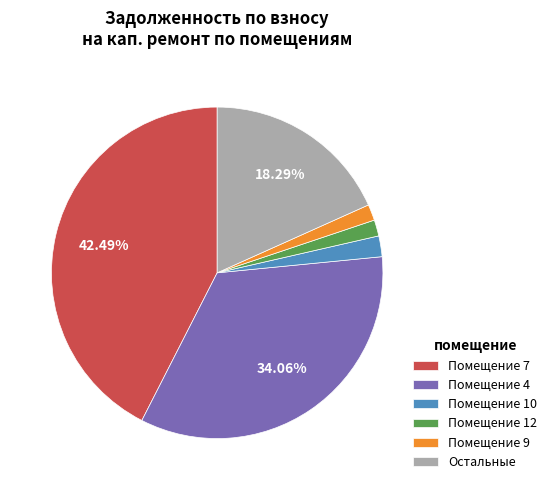

Count the number of slices in the pie.

6